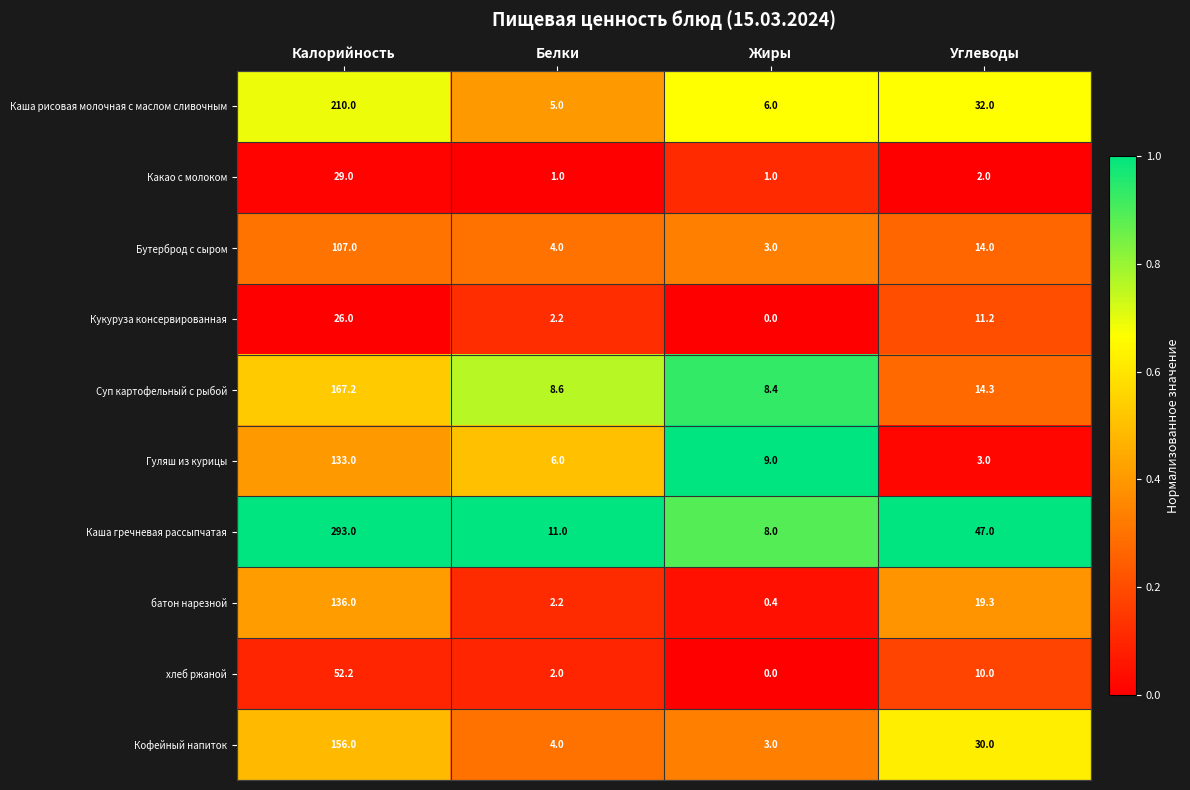

At Углеводы, list the series in order from smallest to largest.

Какао с молоком, Гуляш из курицы, хлеб ржаной, Кукуруза консервированная, Бутерброд с сыром, Суп картофельный с рыбой, батон нарезной, Кофейный напиток, Каша рисовая молочная с маслом сливочным, Каша гречневая рассыпчатая